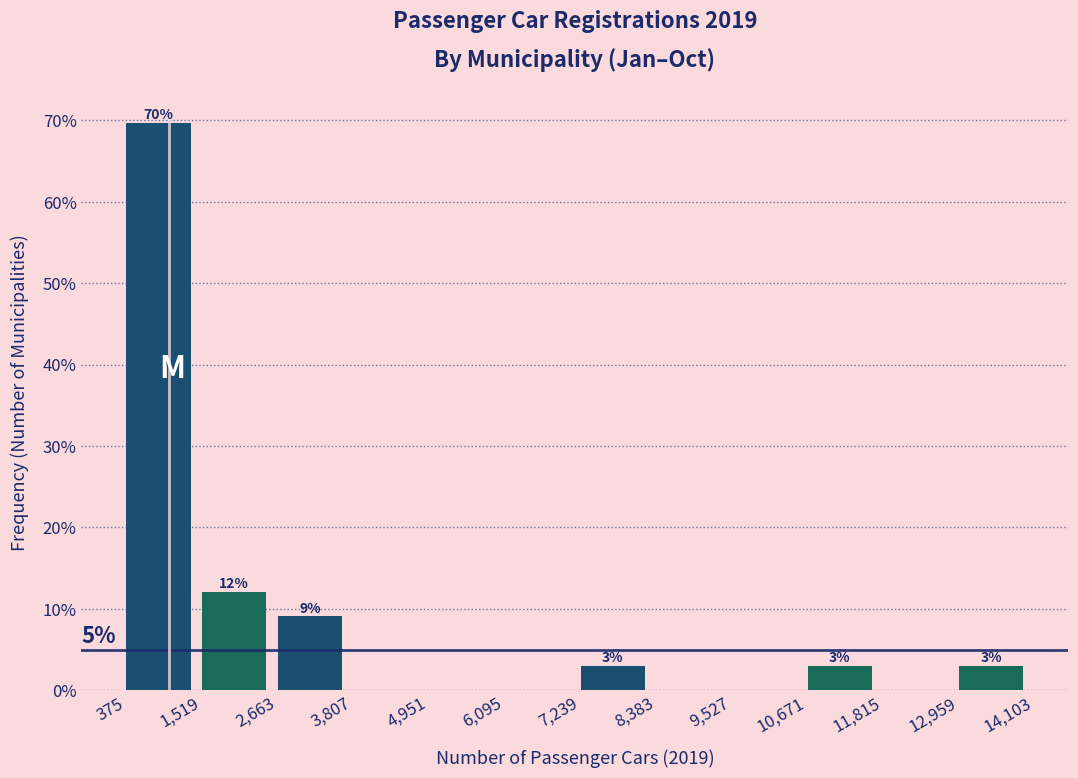

Over which range of the x-axis is the bar tallest?

375 to 1,519